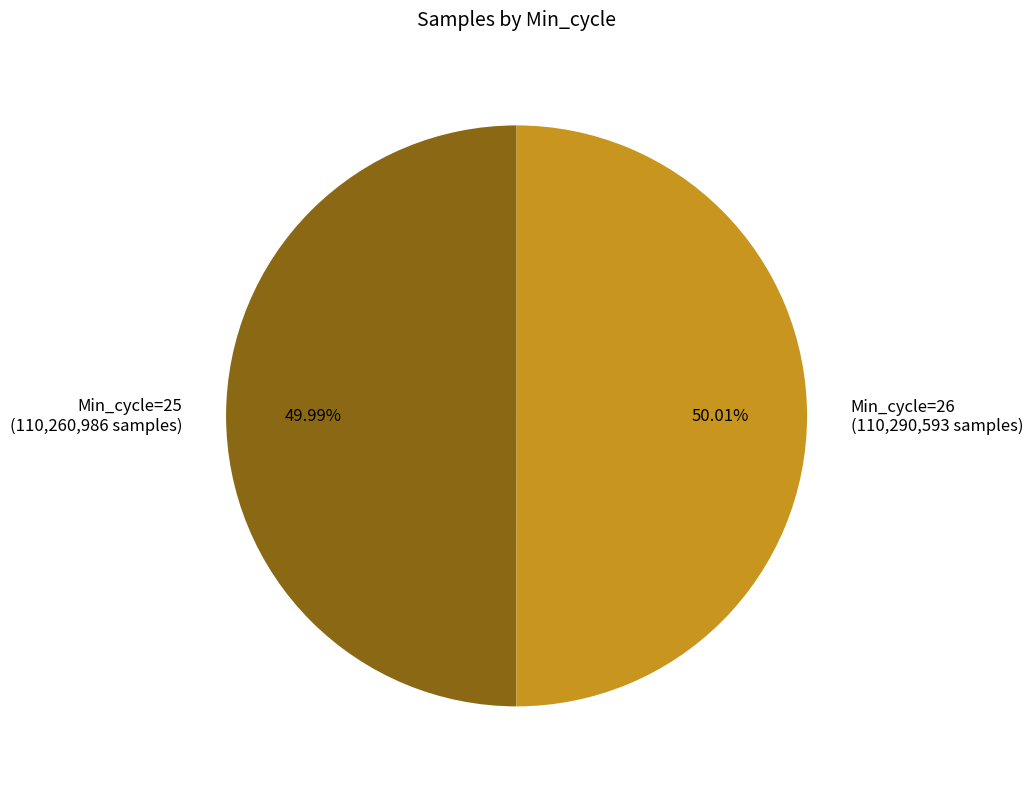

Combined, do Min_cycle=26 (110,290,593 samples) and Min_cycle=25 (110,260,986 samples) account for over 50%?

Yes